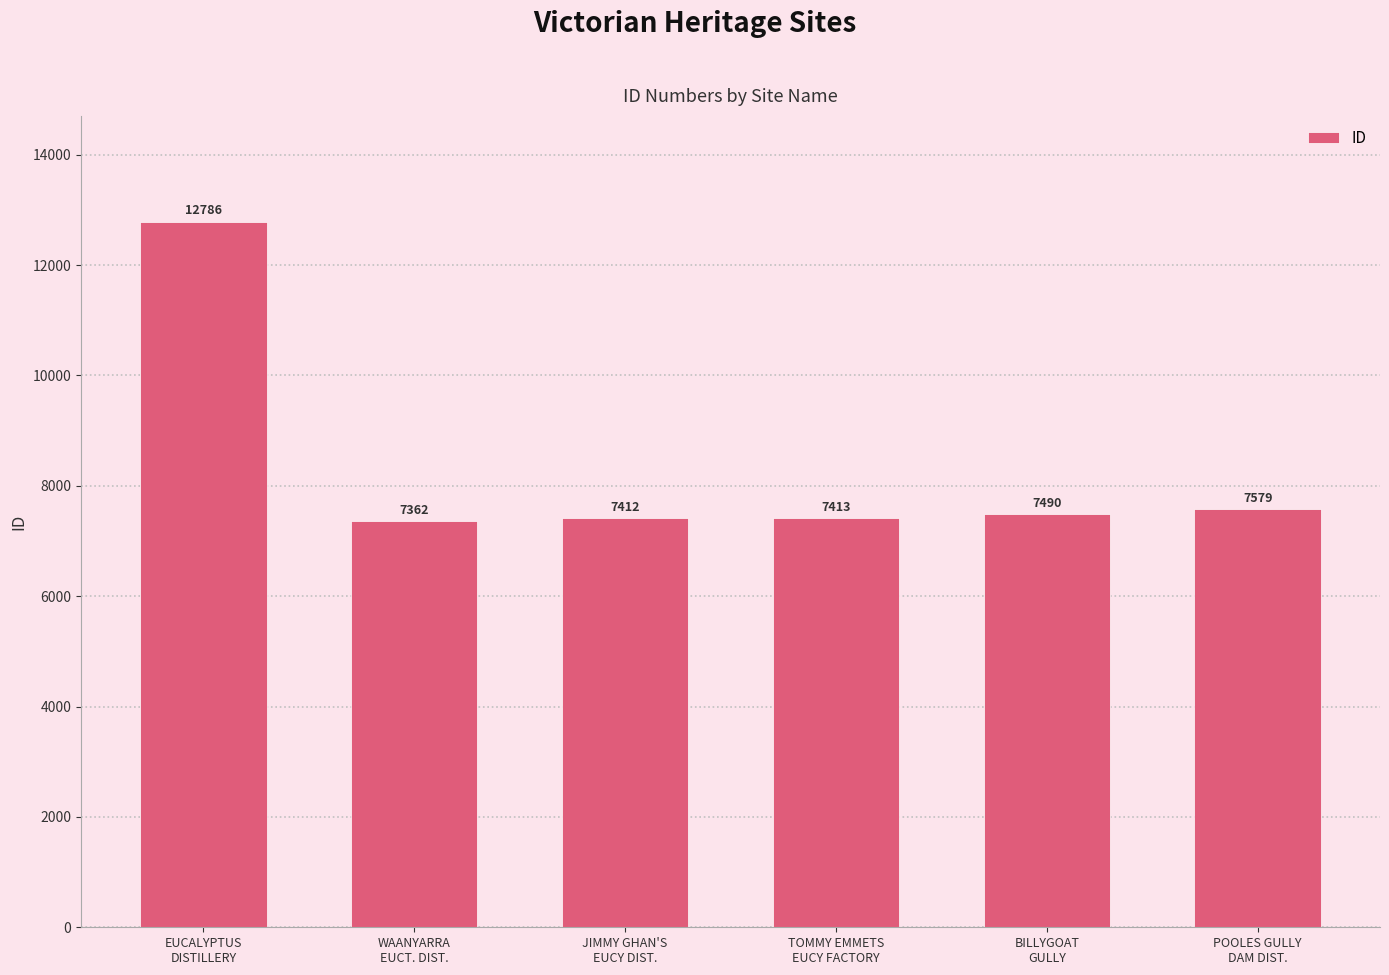

What position from the left is JIMMY GHAN'S
EUCY DIST.?

3